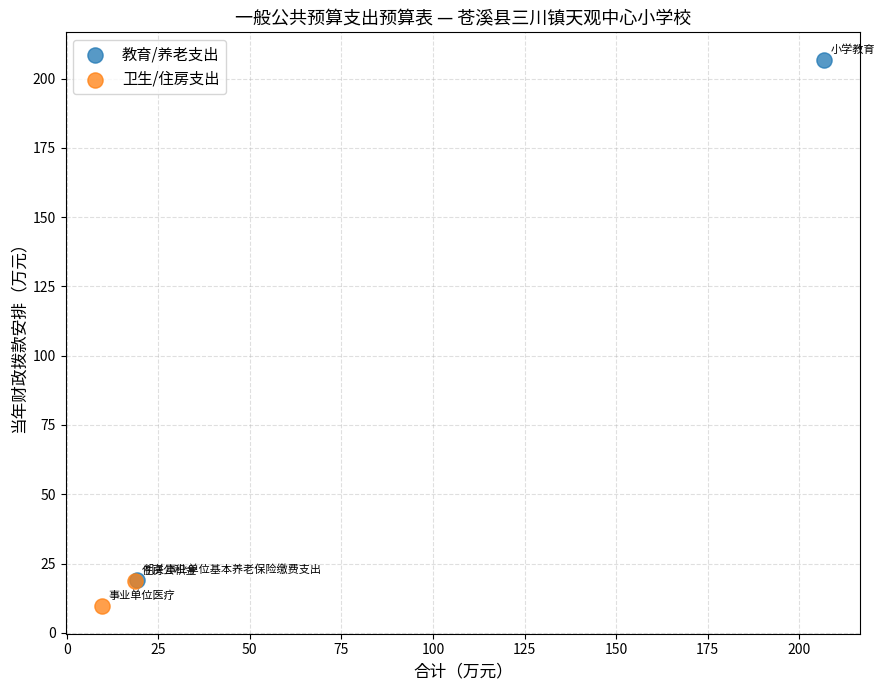

Which series contains the highest Y value?

教育/养老支出